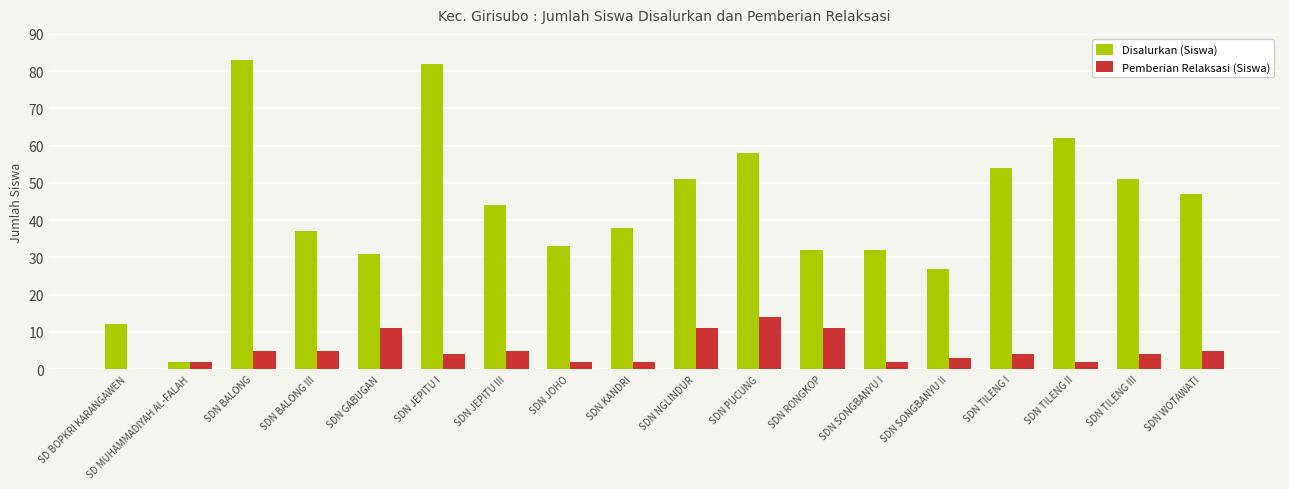

What is the total value across all series at SDN TILENG I?

58